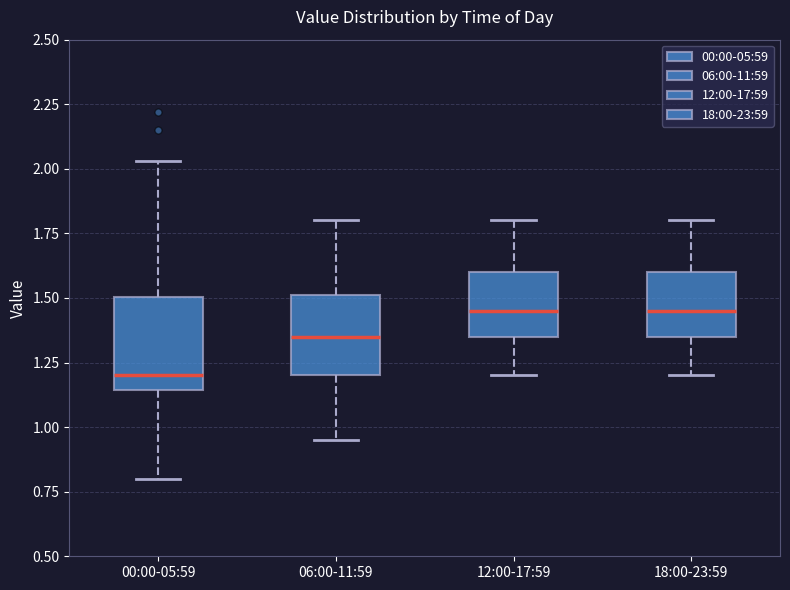

Where does the median line of the box for 12:00-17:59 sit on the y-axis? The values are not printed on the chart, so give them approximately, as read against the axis.

1.45